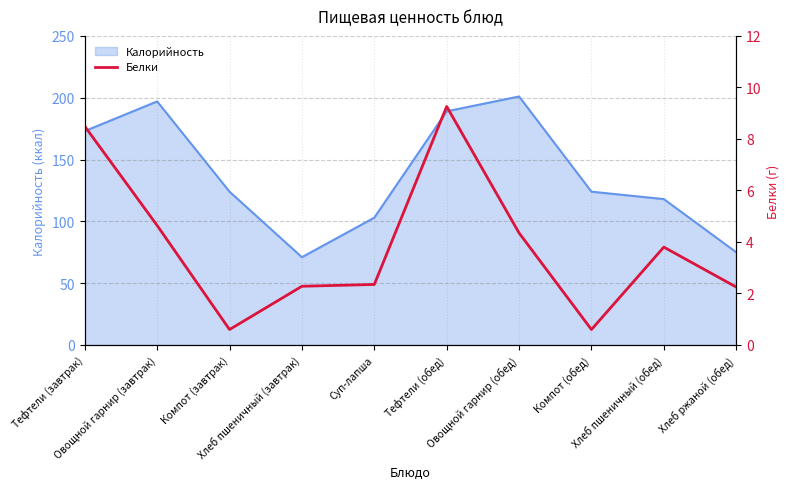

What is the minimum value for Калорийность?

71